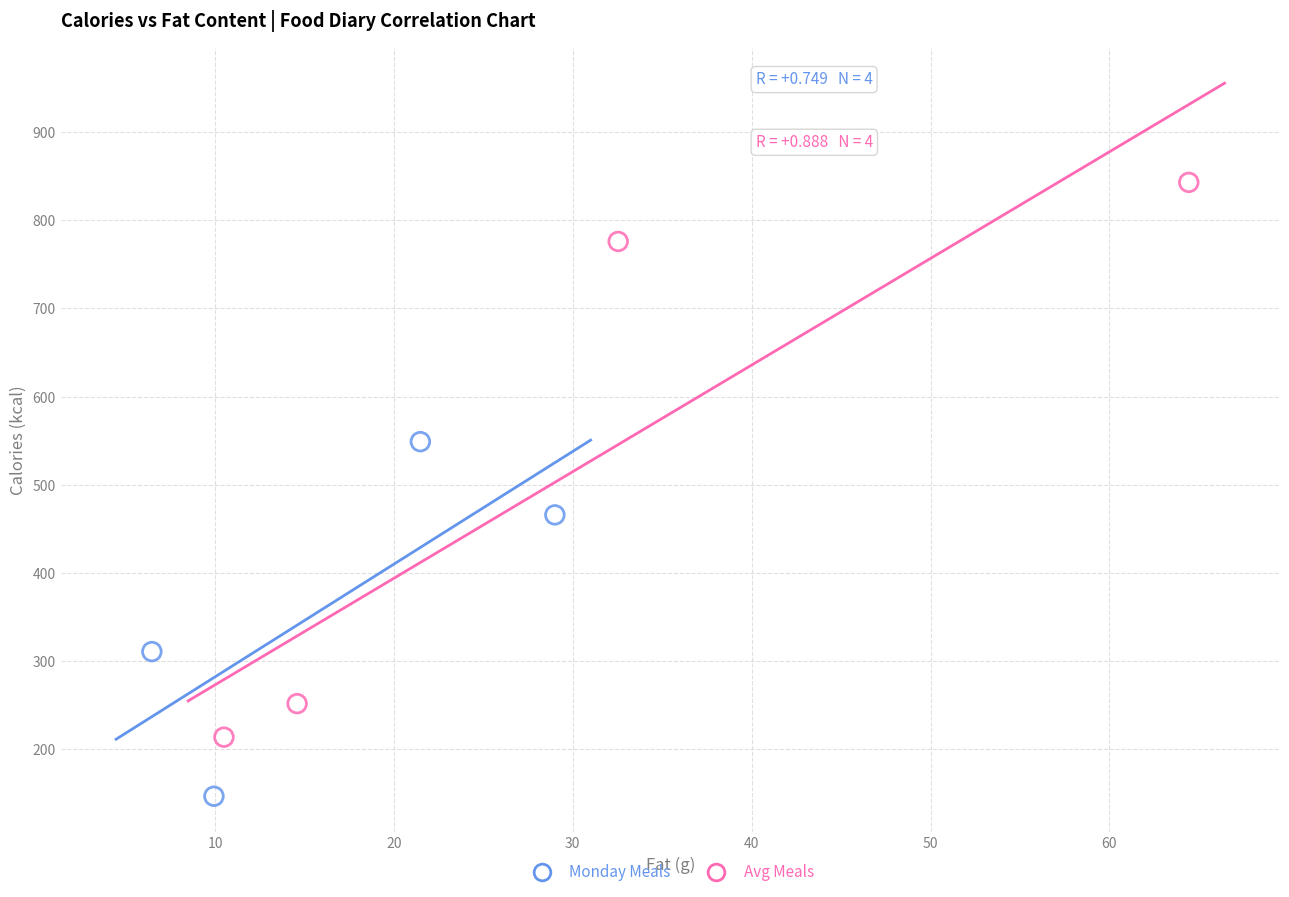

Which series contains the highest Y value?

Avg Meals